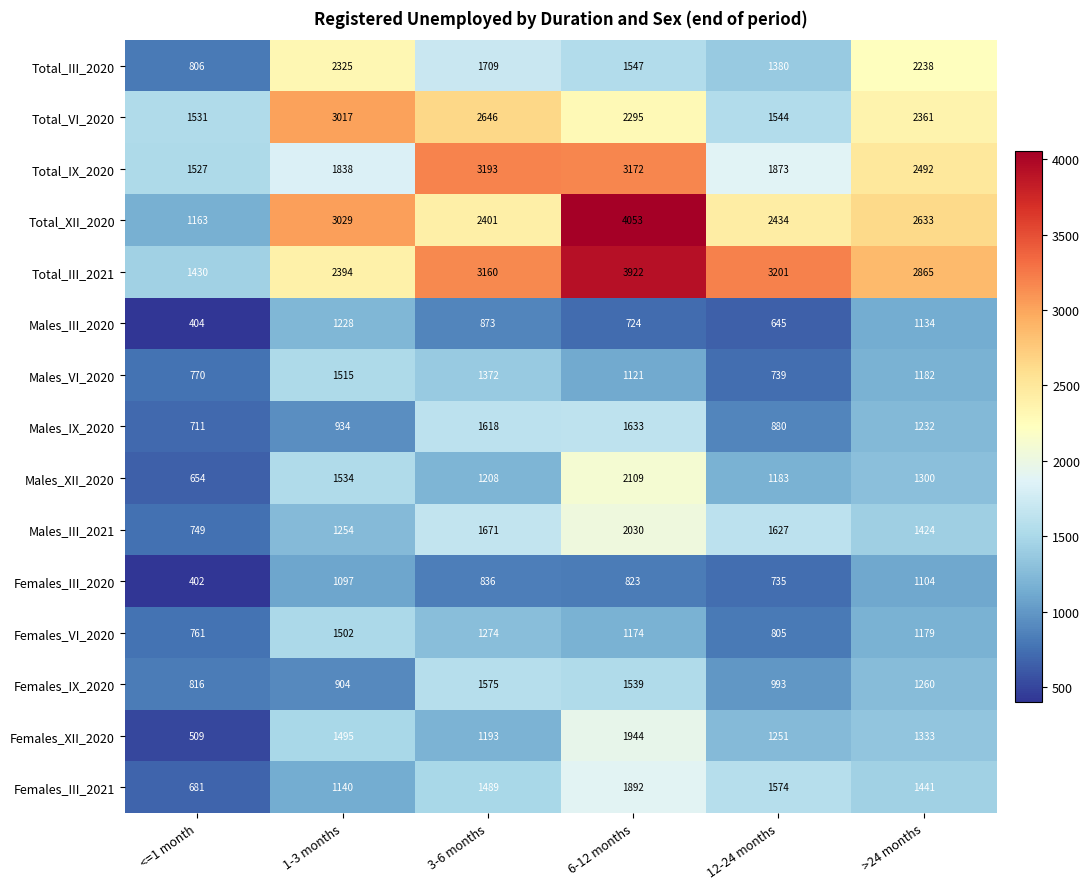

What is the difference between the Females_XII_2020 values at 6-12 months and 1-3 months?

449